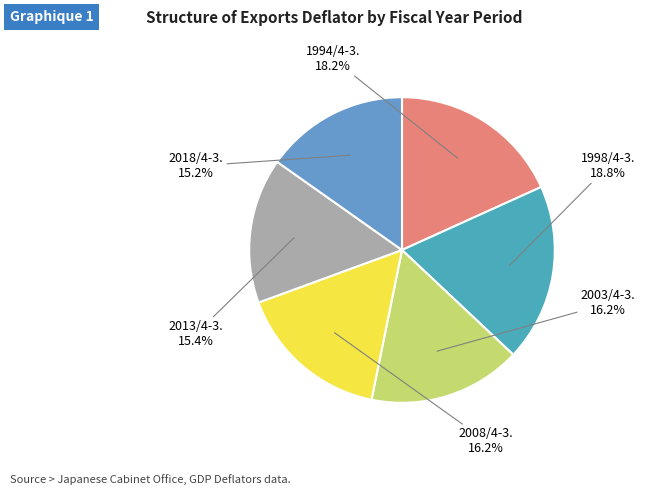

Does 2003/4-3. account for over 50% of the chart?

No